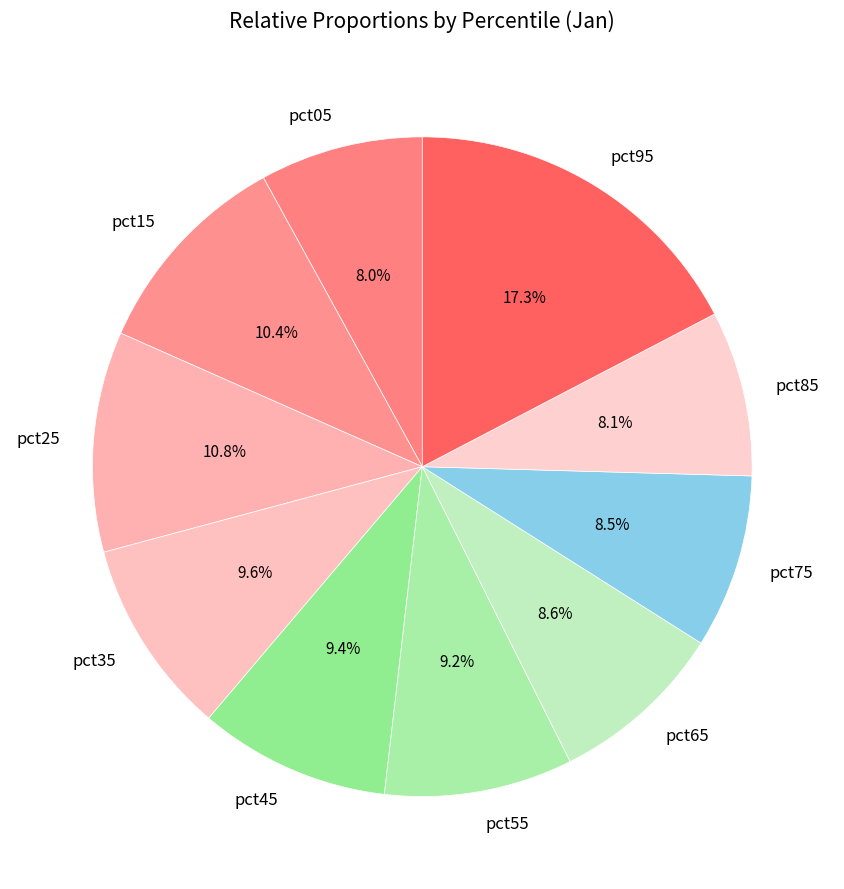

What percentage is the pct85 slice, to the nearest percent?

8%